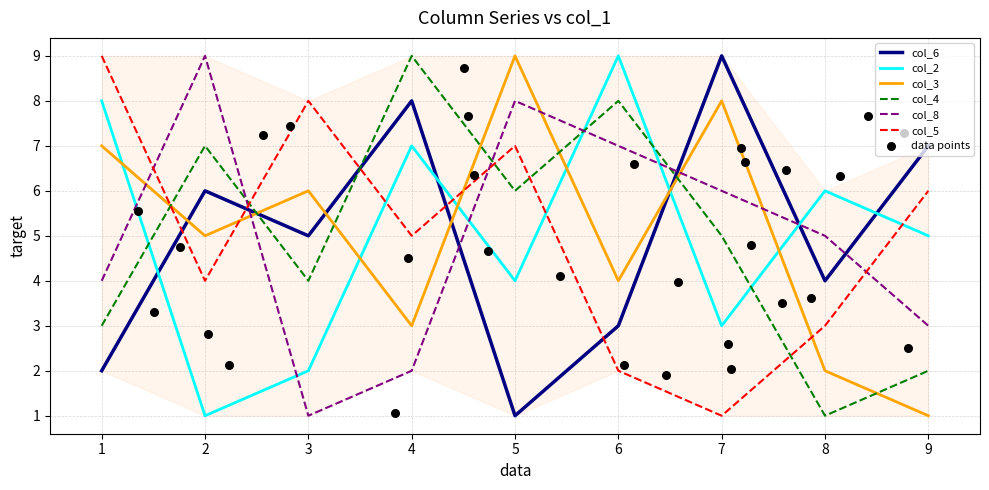

Which series reaches the minimum Y coordinate?

col_6